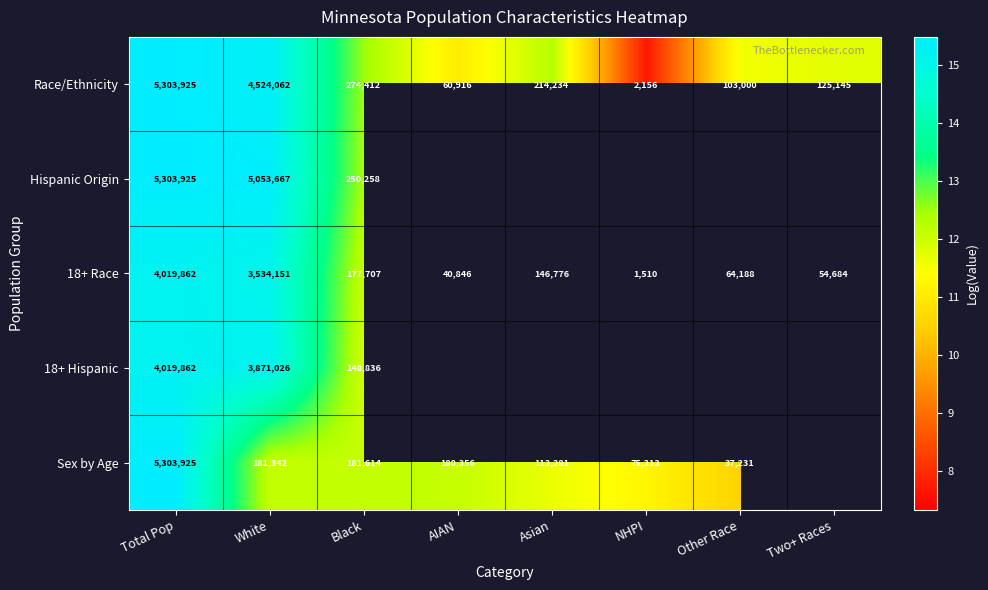

At which category does the chart reach its peak across all series?

Total Pop